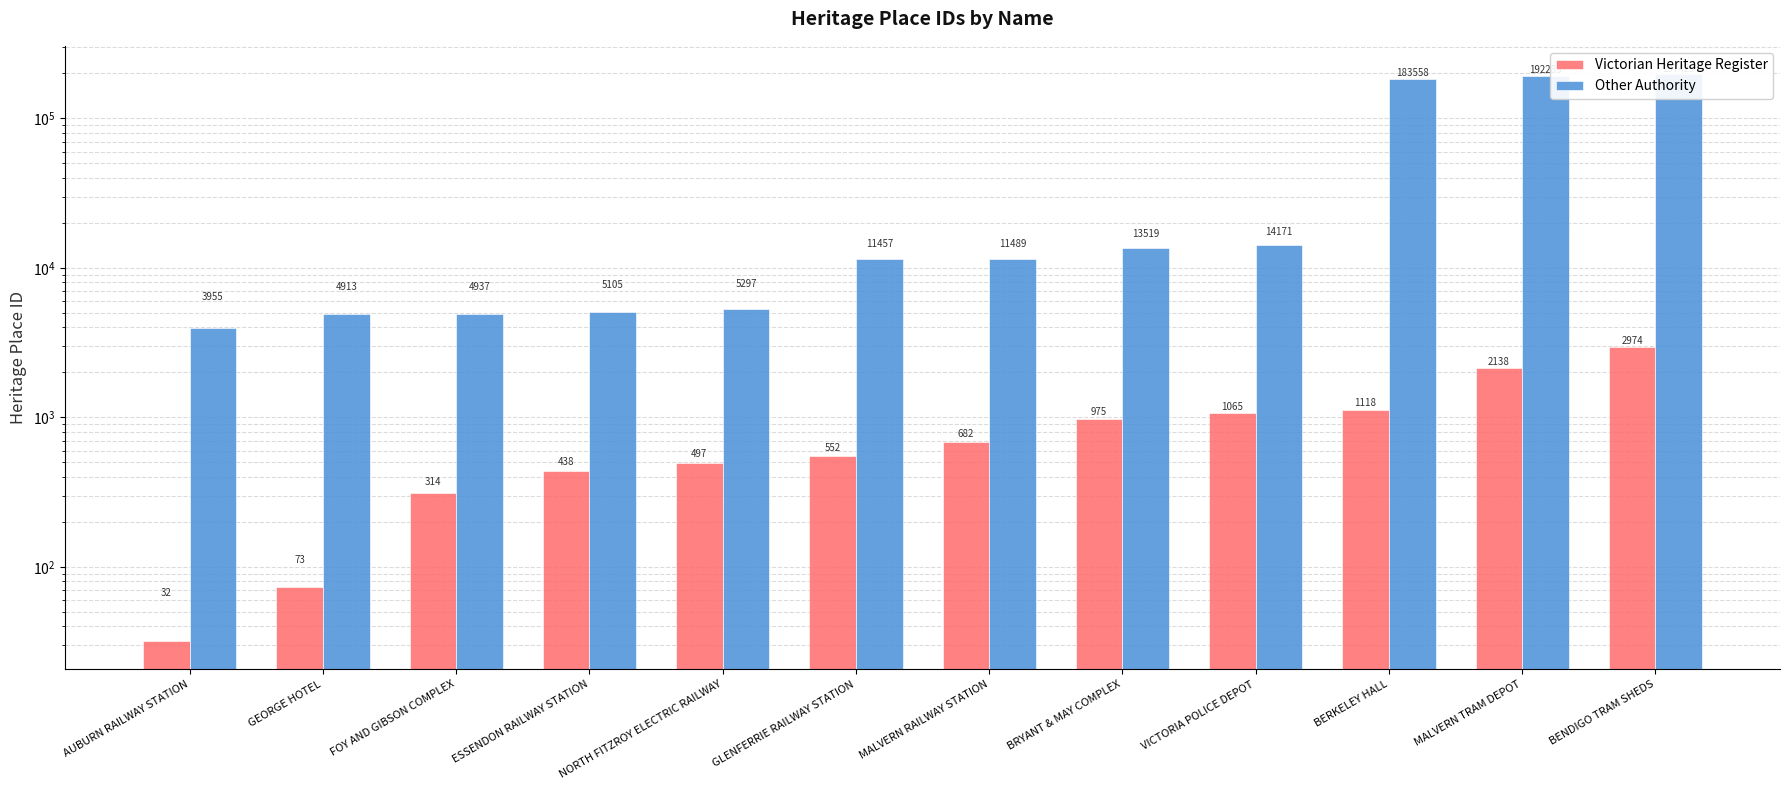

What is the label of the 2nd bar from the right?

MALVERN TRAM DEPOT